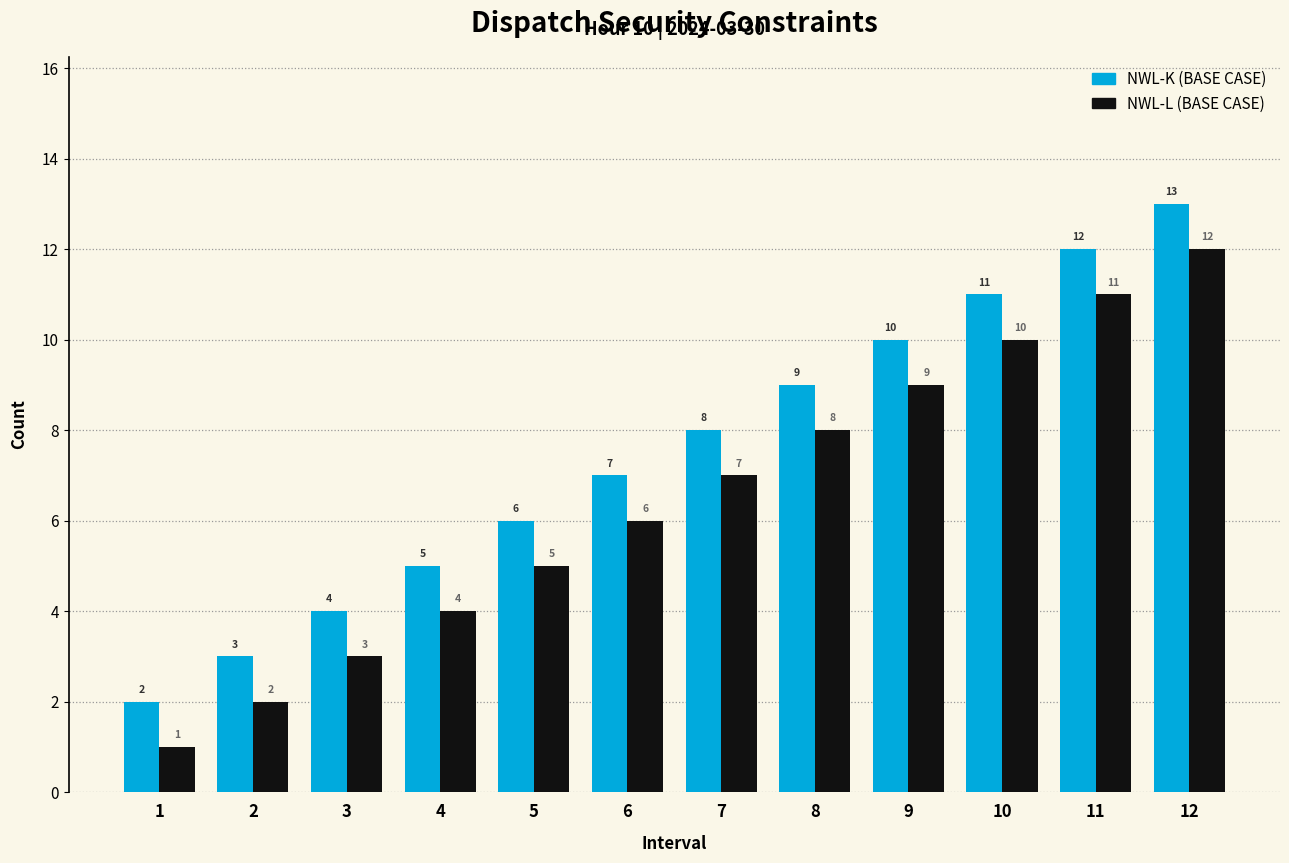

What value does the NWL-L (BASE CASE) series have at 1?

1